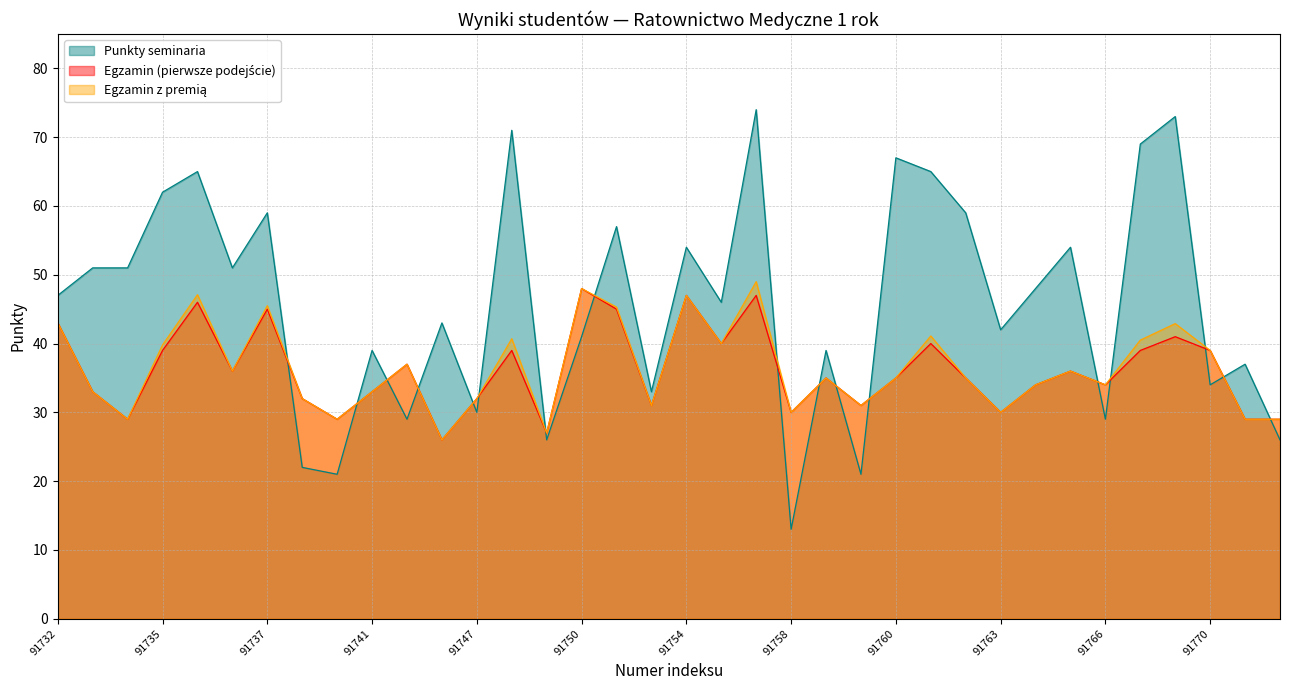

Where is the first local minimum for Punkty seminaria?

91736